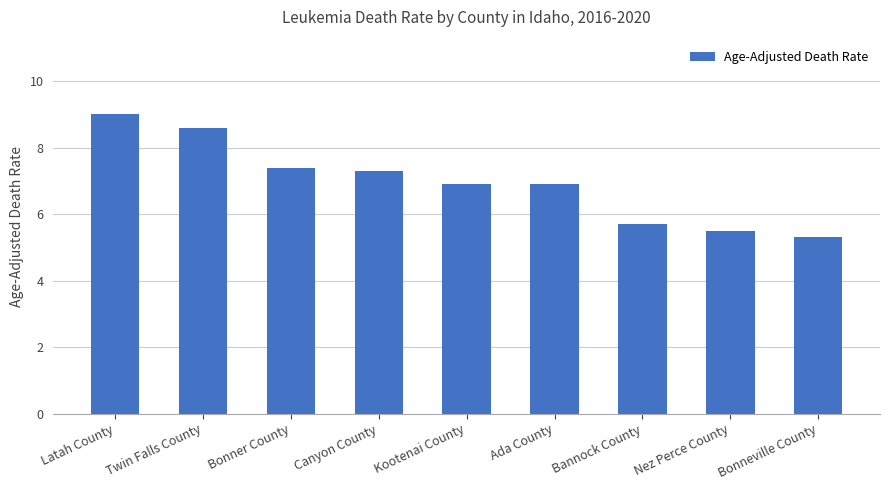

What is the difference between the values at Nez Perce County and Kootenai County?

1.4